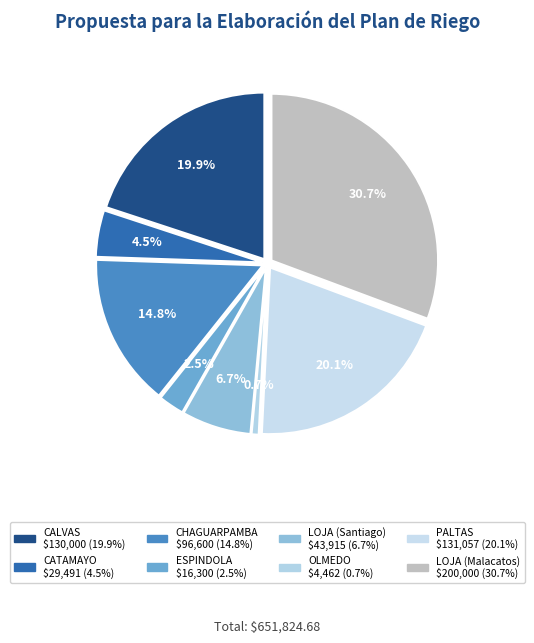

What is the ratio of the value at ESPINDOLA to the value at OLMEDO?

3.7